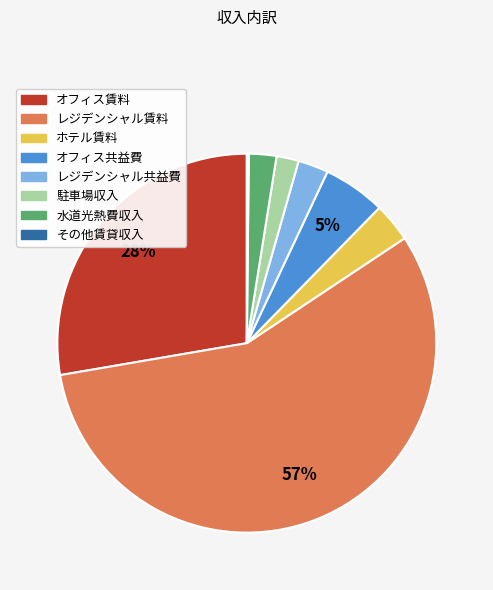

Is it true that レジデンシャル共益費 is 14% of the pie?

False